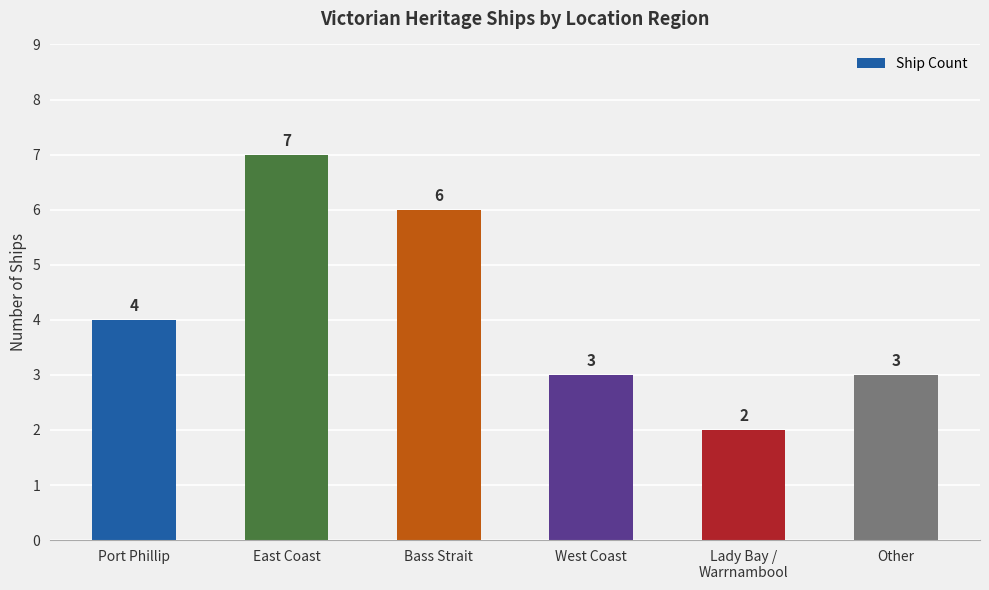

How many values are between 3 and 6?

4